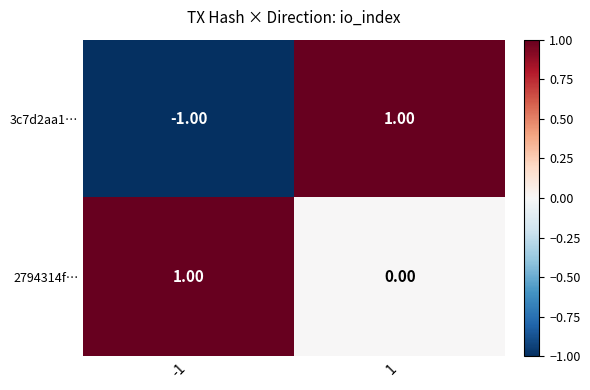

Which series has the largest total across all categories?

2794314f…